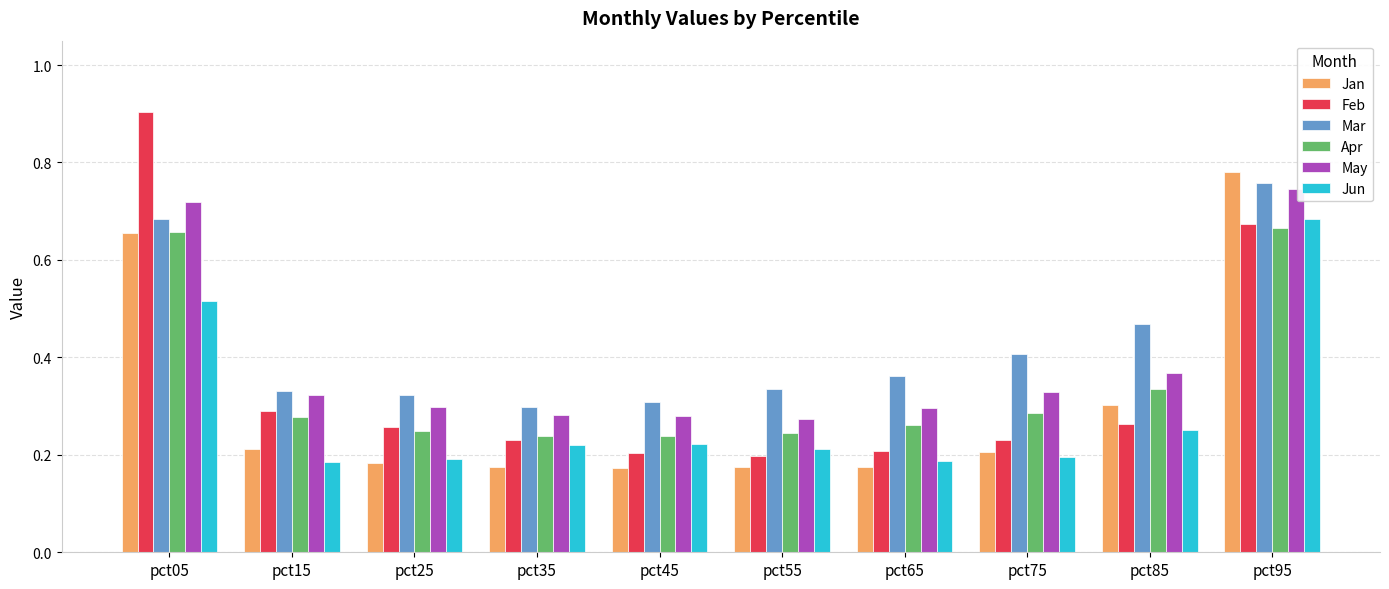

How many Mar values are between 0 and 1?

10